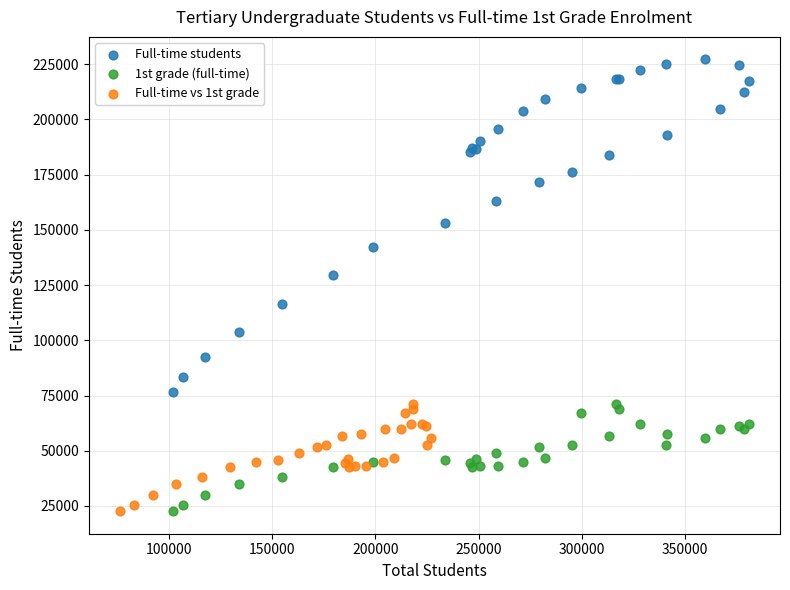

Which series reaches the maximum Y coordinate?

Full-time students